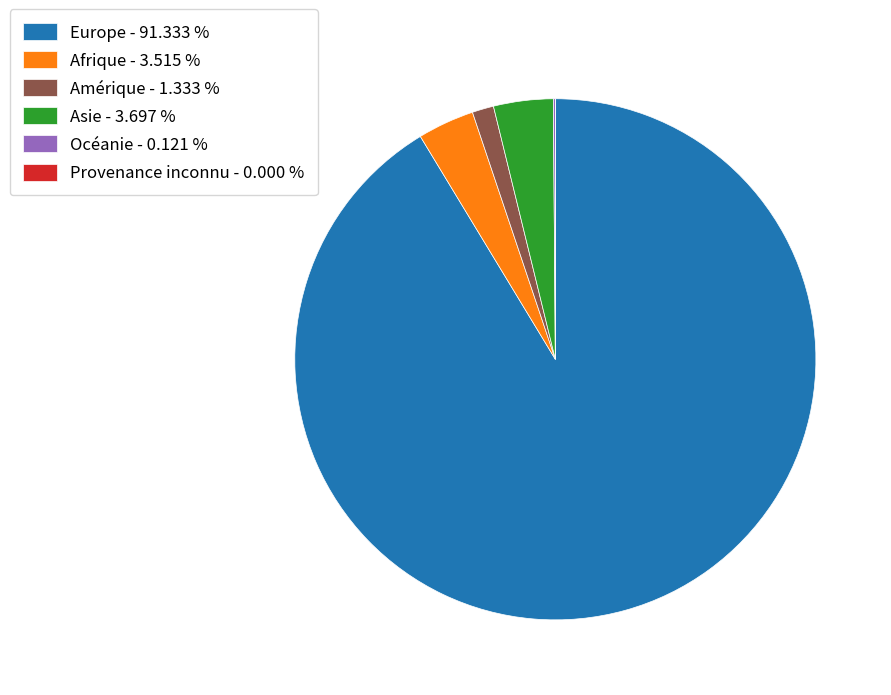

Does Amérique - 1.333 % represent more than half of the total?

No